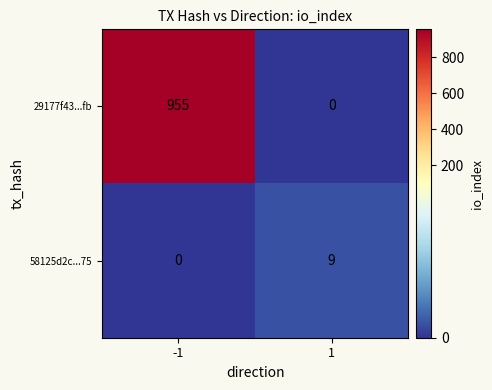

What is the total value across all series at -1?

955